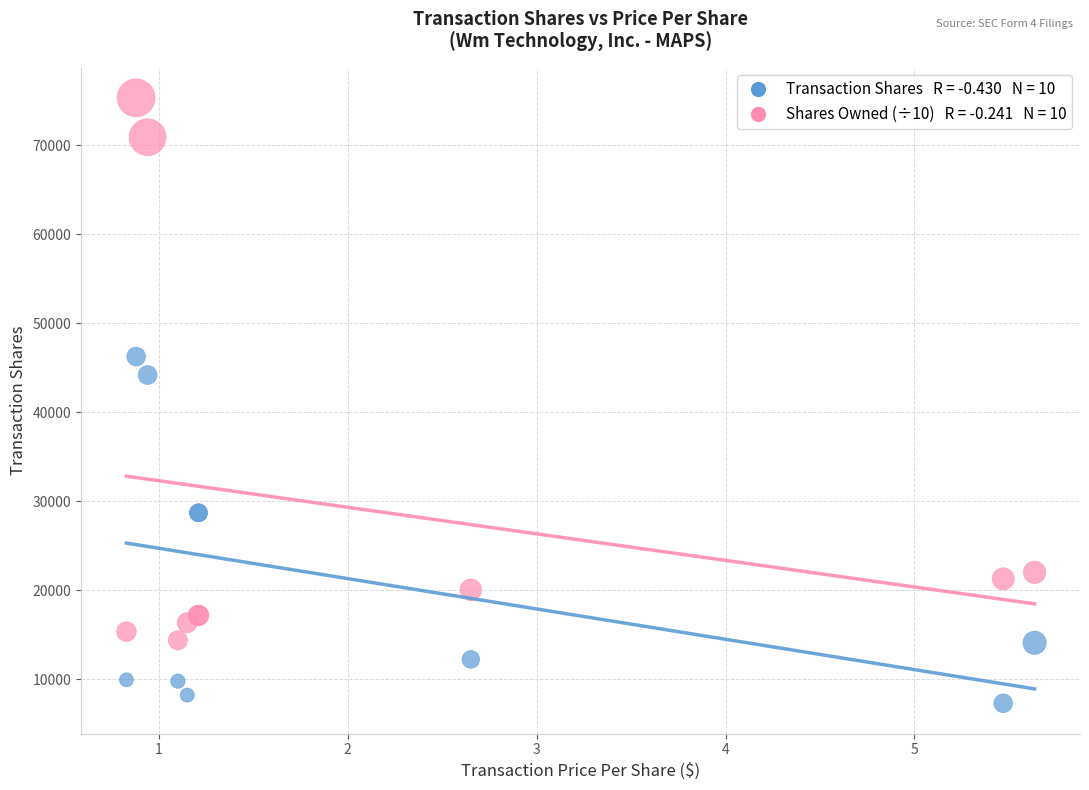

Across all series, what Y value is closest to 41320?

44189.0